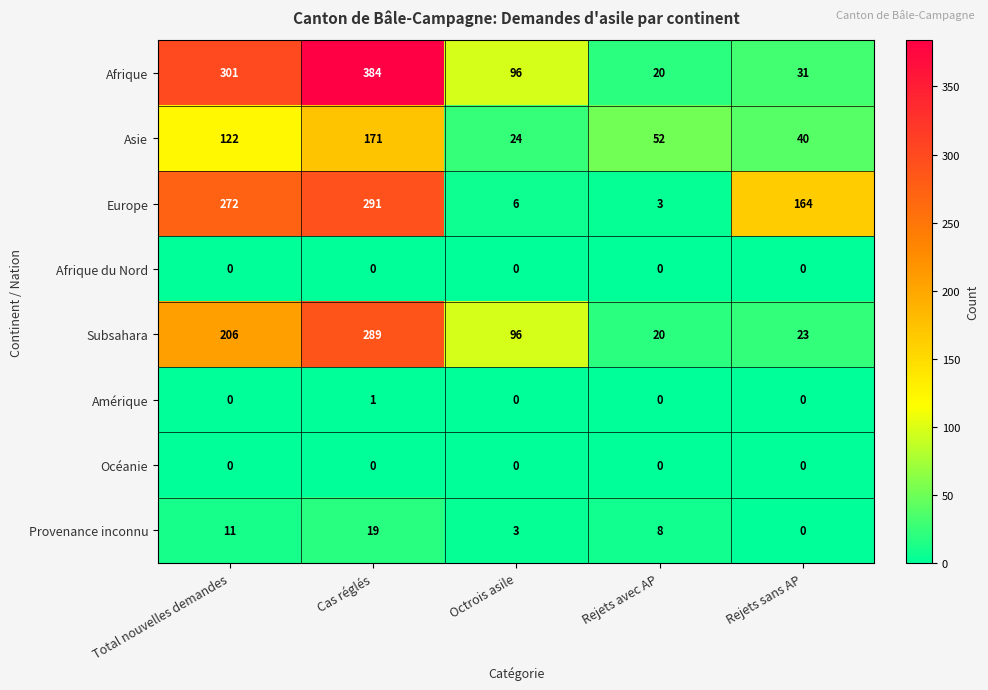

Which series changed the most between Cas réglés and Rejets avec AP?

Afrique